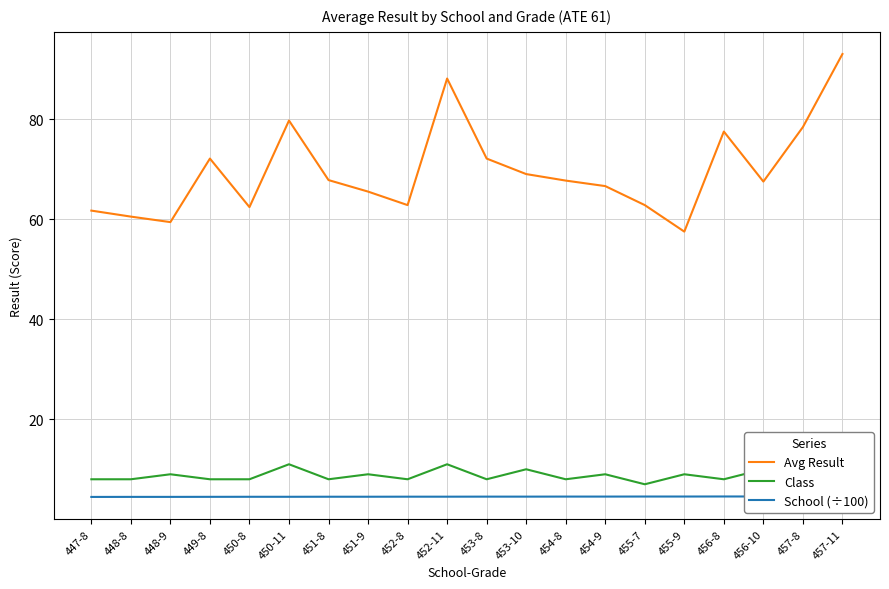

What is the value of the Avg Result point at the 8th from the left?

65.5